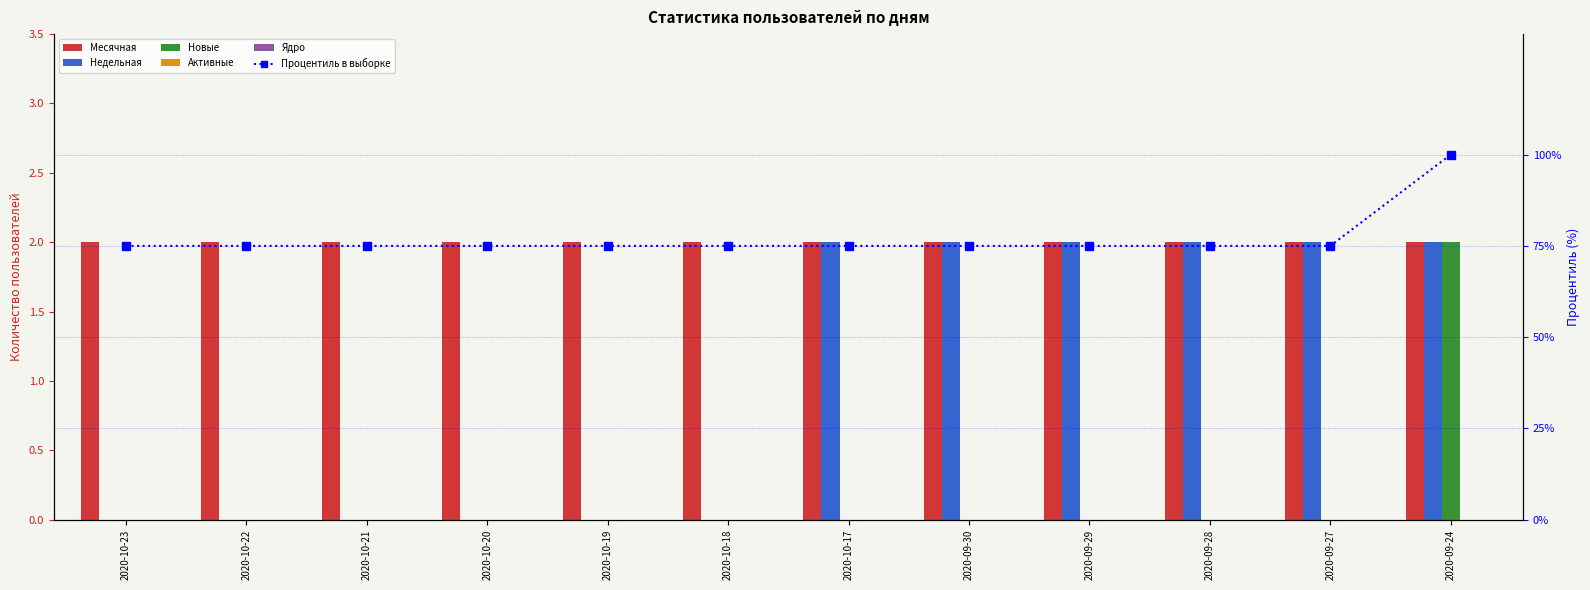

What is the minimum value for Месячная?

2